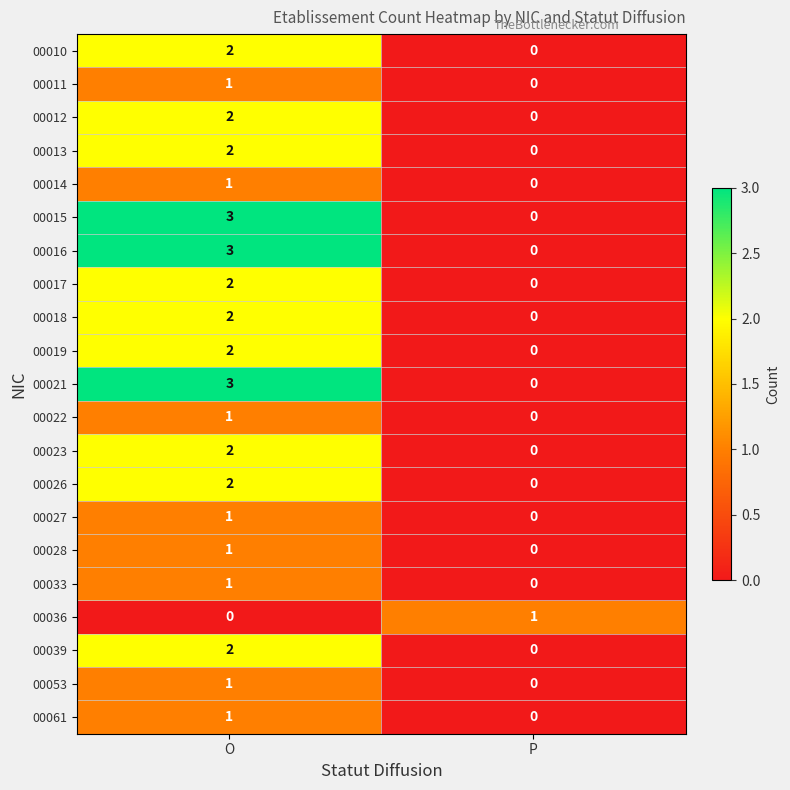

List the labels in order of 00028 value, smallest first.

P, O